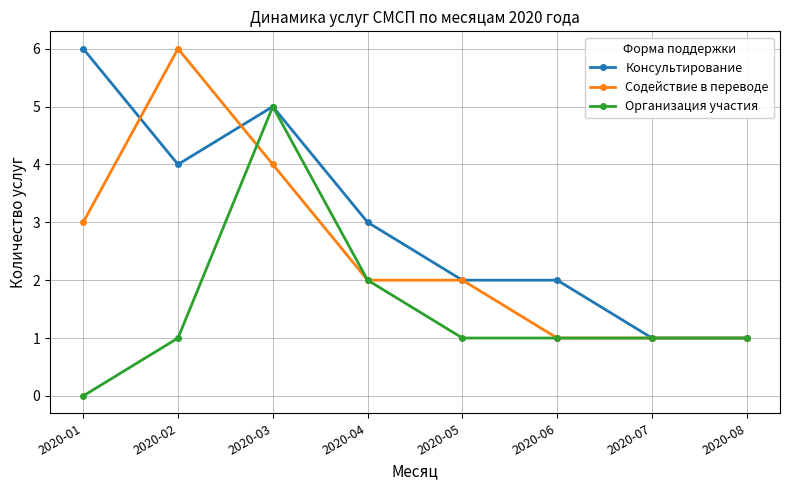

What is the difference between the highest and lowest values at 2020-05?

1